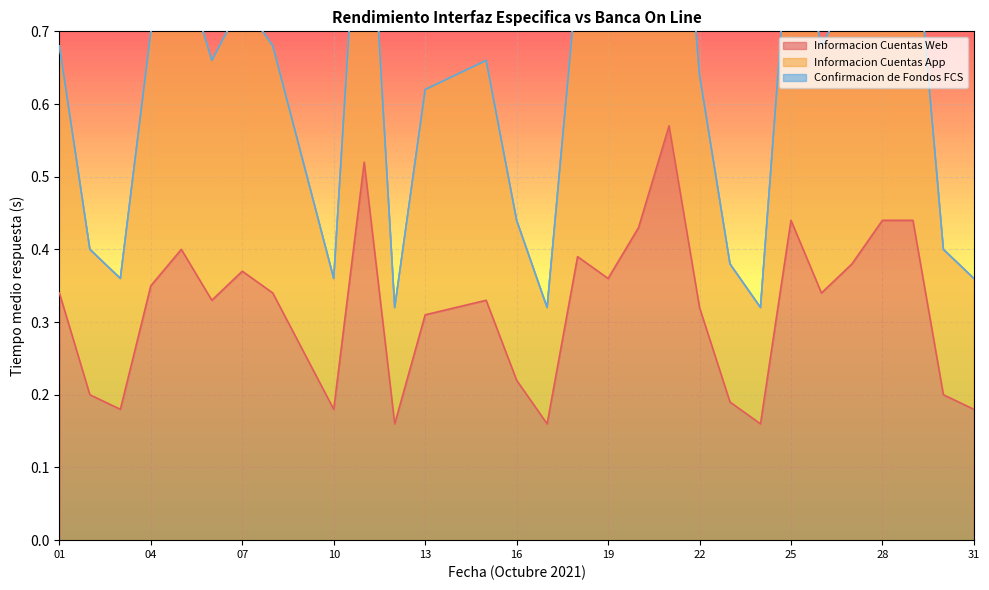

Which has a higher value, 12 or 14?

14